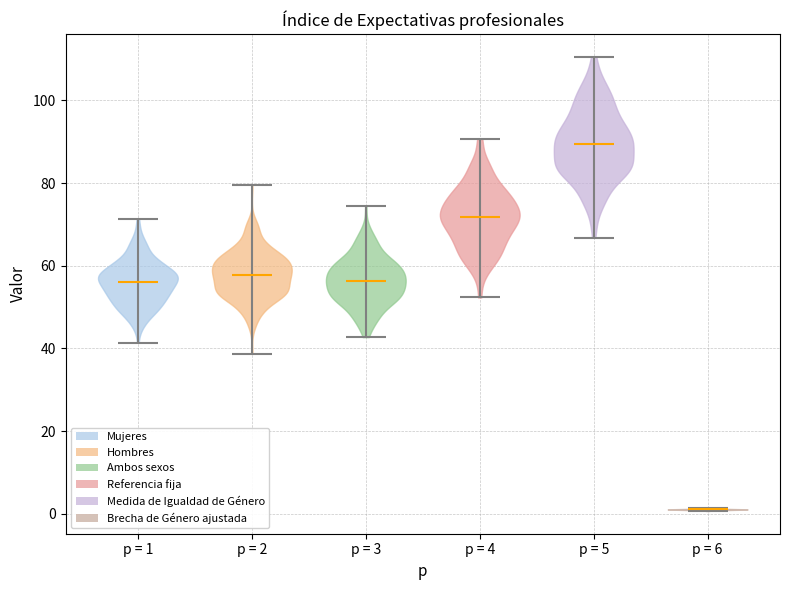

What is the lowest point the violin for p = 2 reaches on the y-axis? The values are not printed on the chart, so give them approximately, as read against the axis.

38